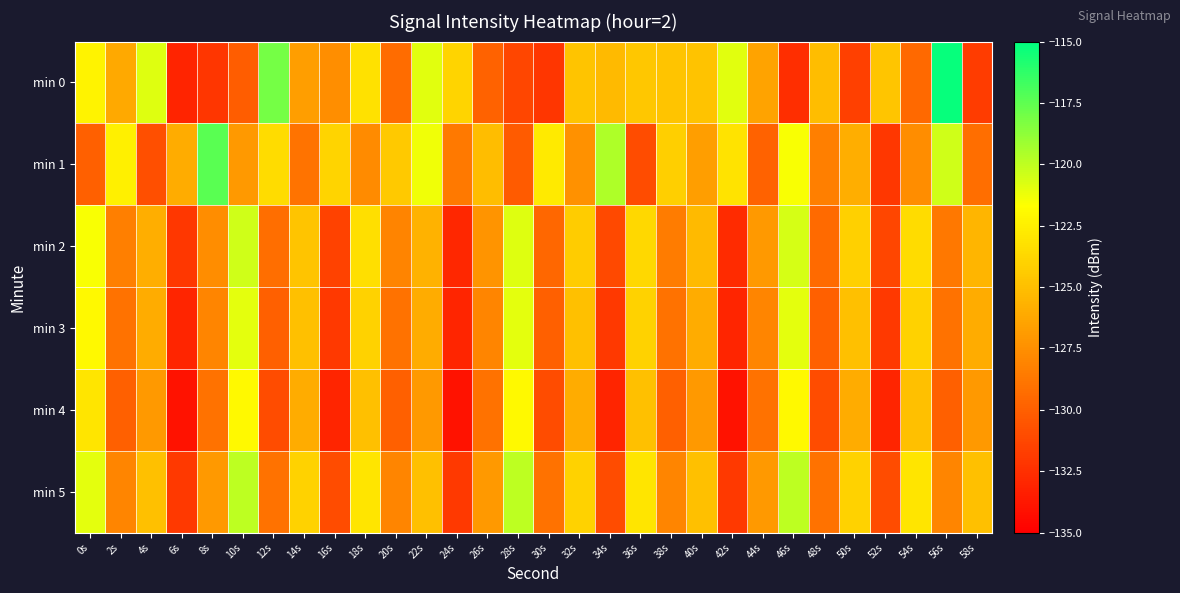

Reading left to right, list all the values displayed in this chart.

min 0: 0s=-122.3	2s=-126.2	4s=-120.8	6s=-133.1	8s=-132.1	10s=-130.1	12s=-118.1	14s=-126.7	16s=-127.6	18s=-123.2	20s=-129.4	22s=-120.9	24s=-123.9	26s=-129.8	28s=-131.3	30s=-132.1	32s=-124.7	34s=-125.2	36s=-124.6	38s=-124.7	40s=-124.8	42s=-120.9	44s=-126.4	46s=-132.6	48s=-125.1	50s=-131.6	52s=-124.6	54s=-129.5	56s=-115.2	58s=-131.8
min 1: 0s=-130.0	2s=-122.5	4s=-130.8	6s=-126.0	8s=-117.4	10s=-127.0	12s=-123.5	14s=-129.0	16s=-123.9	18s=-127.7	20s=-124.5	22s=-121.3	24s=-128.6	26s=-125.1	28s=-130.2	30s=-122.8	32s=-127.4	34s=-119.6	36s=-131.0	38s=-124.2	40s=-126.7	42s=-123.1	44s=-129.8	46s=-121.5	48s=-128.3	50s=-125.9	52s=-132.1	54s=-127.6	56s=-120.4	58s=-129.2
min 2: 0s=-121.5	2s=-128.3	4s=-125.9	6s=-132.1	8s=-127.6	10s=-120.4	12s=-129.2	14s=-124.7	16s=-131.5	18s=-123.3	20s=-128.1	22s=-125.7	24s=-132.9	26s=-127.2	28s=-120.8	30s=-129.6	32s=-124.3	34s=-131.1	36s=-123.7	38s=-128.5	40s=-125.3	42s=-132.7	44s=-127.0	46s=-120.6	48s=-129.4	50s=-124.1	52s=-131.3	54s=-123.5	56s=-128.7	58s=-125.5
min 3: 0s=-122.0	2s=-129.0	4s=-126.0	6s=-133.0	8s=-128.0	10s=-121.0	12s=-130.0	14s=-125.0	16s=-132.0	18s=-124.0	20s=-129.0	22s=-126.0	24s=-133.0	26s=-128.0	28s=-121.0	30s=-130.0	32s=-125.0	34s=-132.0	36s=-124.0	38s=-129.0	40s=-126.0	42s=-133.0	44s=-128.0	46s=-121.0	48s=-130.0	50s=-125.0	52s=-132.0	54s=-124.0	56s=-129.0	58s=-126.0
min 4: 0s=-123.0	2s=-130.0	4s=-127.0	6s=-134.0	8s=-129.0	10s=-122.0	12s=-131.0	14s=-126.0	16s=-133.0	18s=-125.0	20s=-130.0	22s=-127.0	24s=-134.0	26s=-129.0	28s=-122.0	30s=-131.0	32s=-126.0	34s=-133.0	36s=-125.0	38s=-130.0	40s=-127.0	42s=-134.0	44s=-129.0	46s=-122.0	48s=-131.0	50s=-126.0	52s=-133.0	54s=-125.0	56s=-130.0	58s=-127.0
min 5: 0s=-121.0	2s=-128.0	4s=-125.0	6s=-132.0	8s=-127.0	10s=-120.0	12s=-129.0	14s=-124.0	16s=-131.0	18s=-123.0	20s=-128.0	22s=-125.0	24s=-132.0	26s=-127.0	28s=-120.0	30s=-129.0	32s=-124.0	34s=-131.0	36s=-123.0	38s=-128.0	40s=-125.0	42s=-132.0	44s=-127.0	46s=-120.0	48s=-129.0	50s=-124.0	52s=-131.0	54s=-123.0	56s=-128.0	58s=-125.0